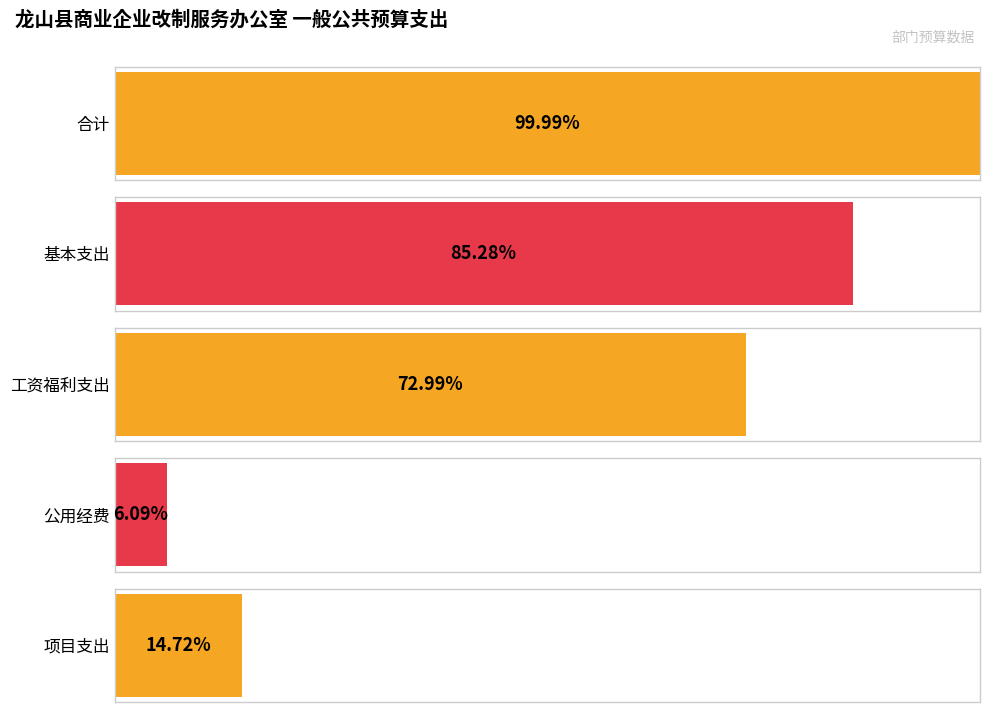

Does the chart contain stacked bars?

No